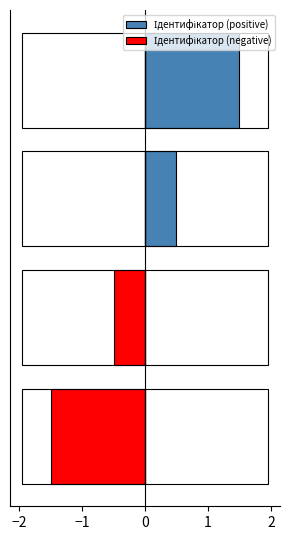

List the series in order of their overall mean, highest first.

Ідентифікатор (positive), Ідентифікатор (negative)